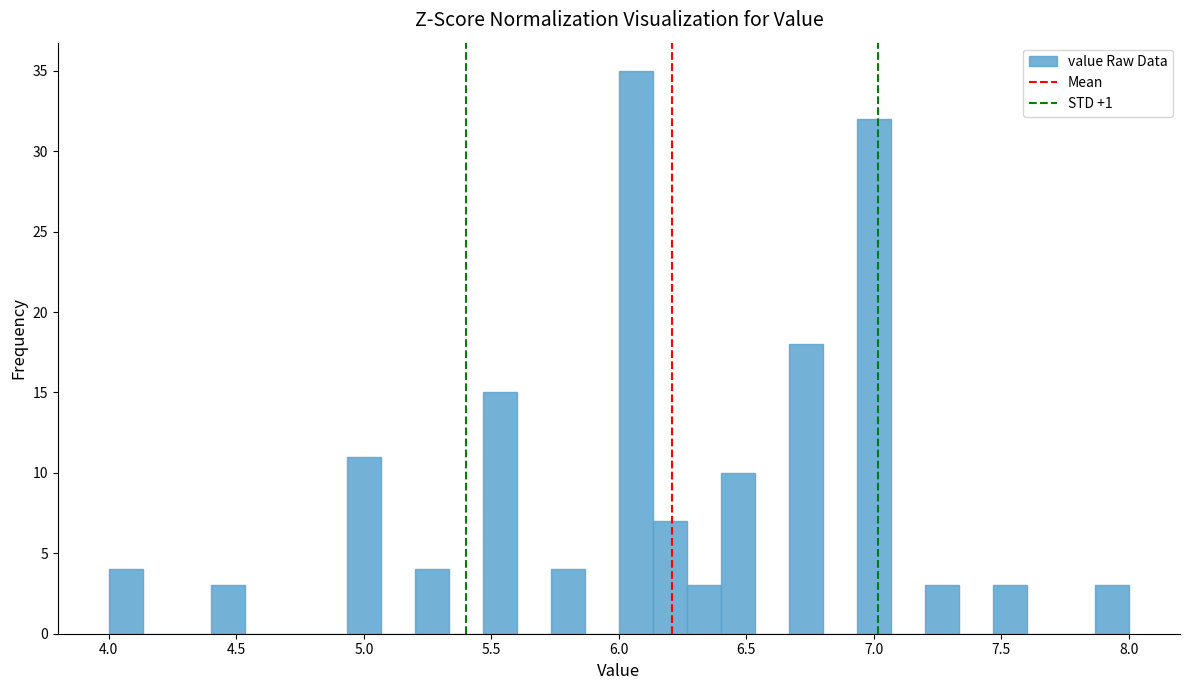

Around what value on the x-axis is the tallest bar? Give the approximate position of its centre, as read against the axis.

6.05